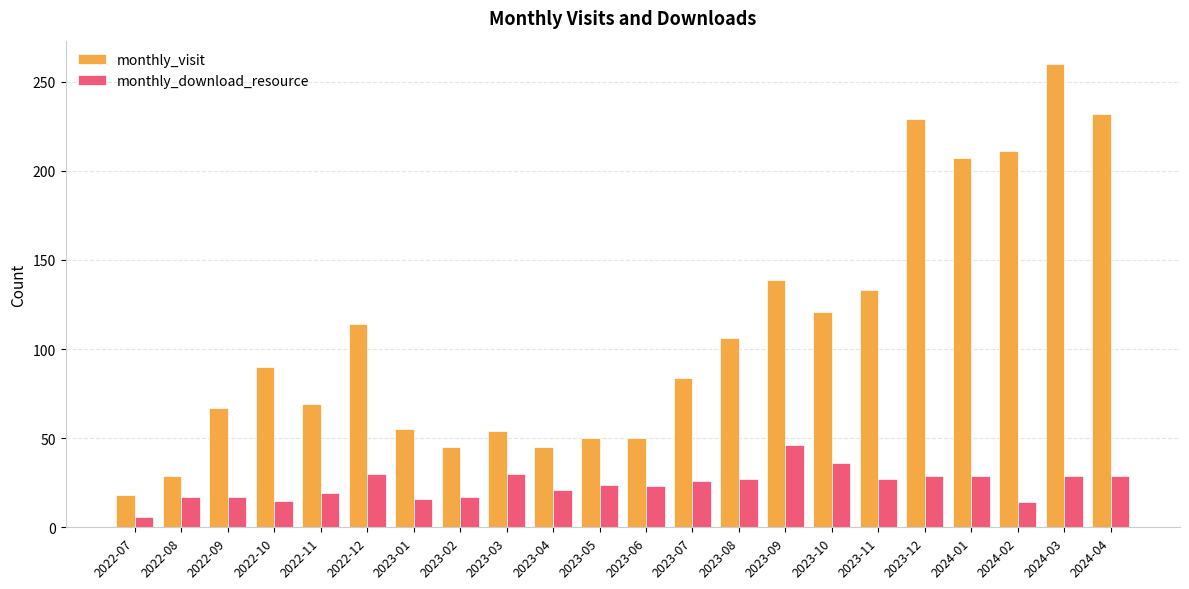

At 2023-04, list the series in order from largest to smallest.

monthly_visit, monthly_download_resource